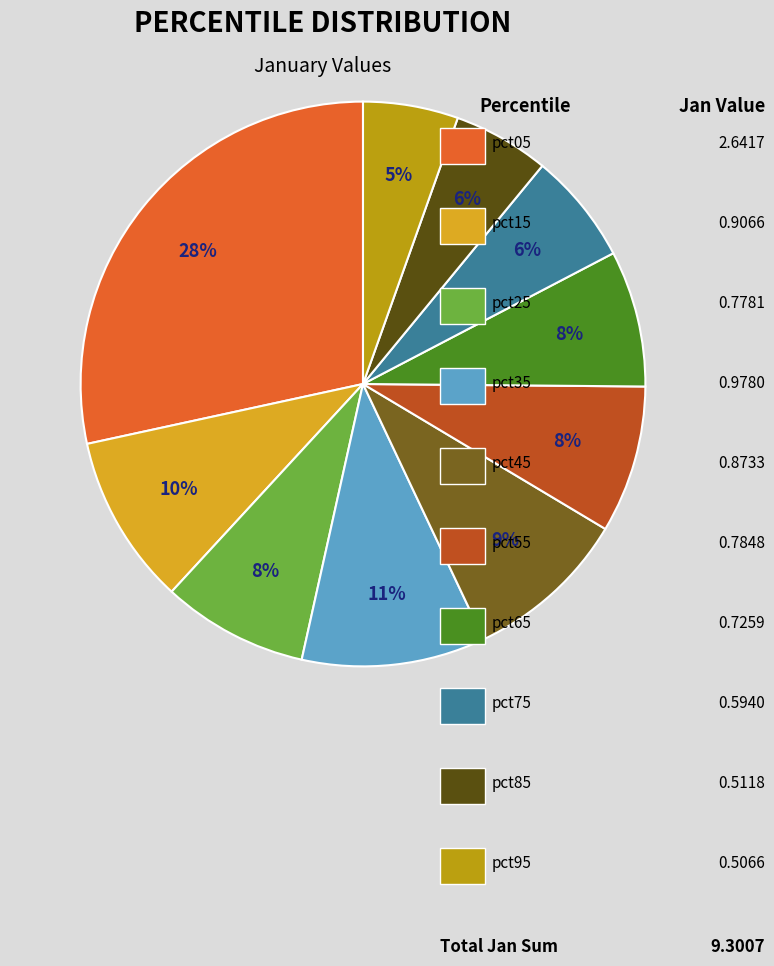

Count the number of slices in the pie.

10